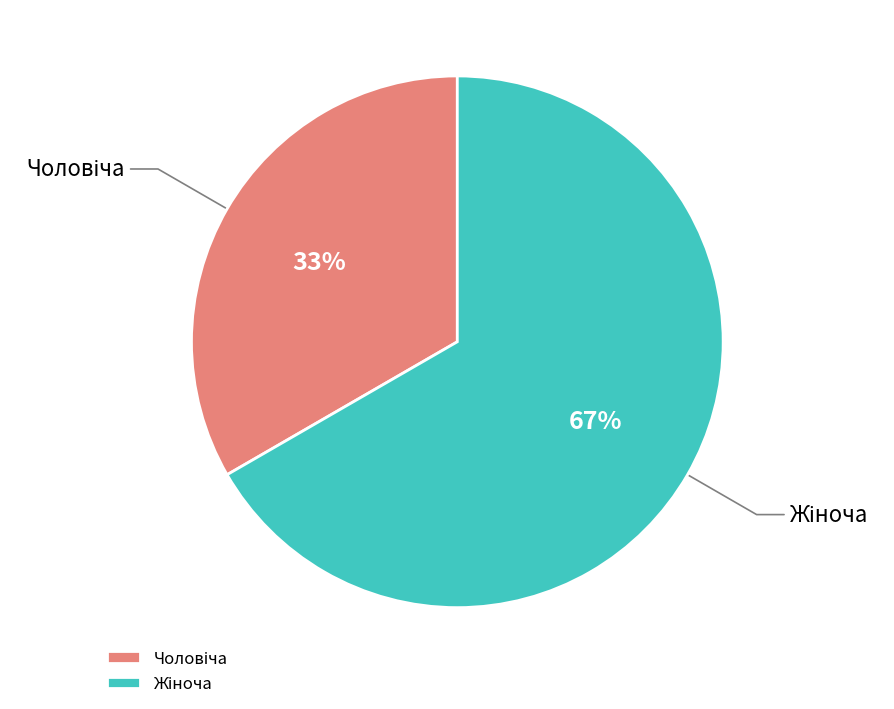

Is there any slice that represents more than half of the pie?

Yes